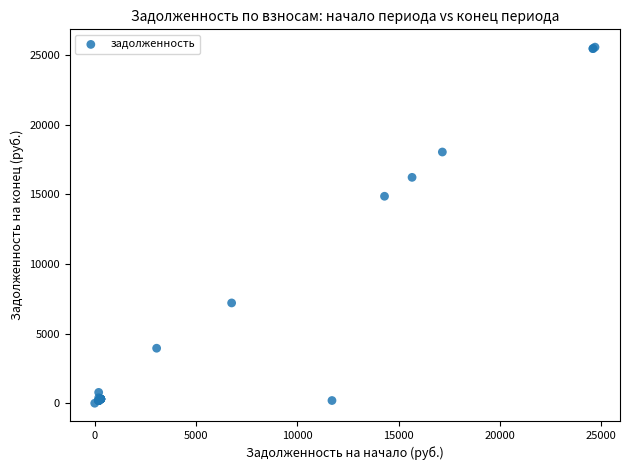

What Y value in the scatter plot is closest to 12794?

14872.4